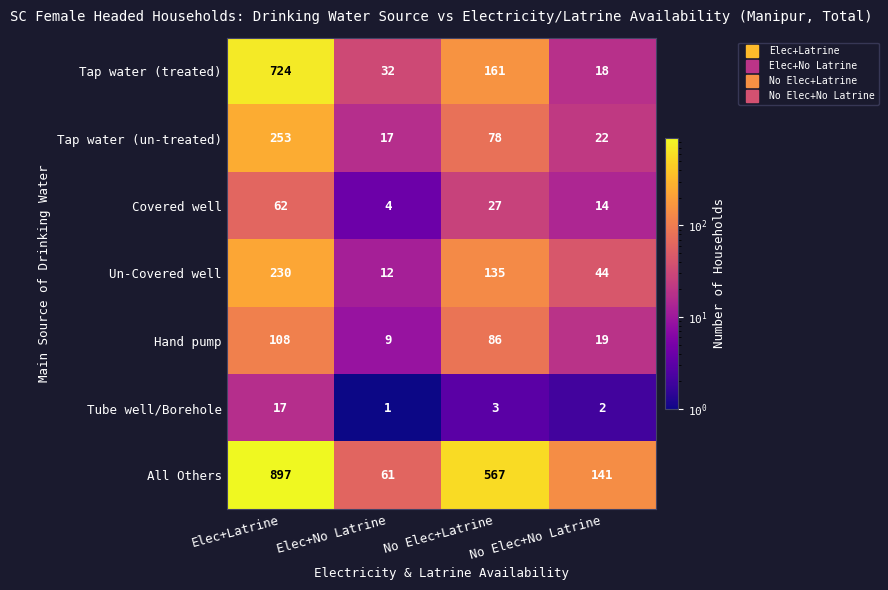

At which category does the chart reach its minimum across all series?

Elec+No Latrine